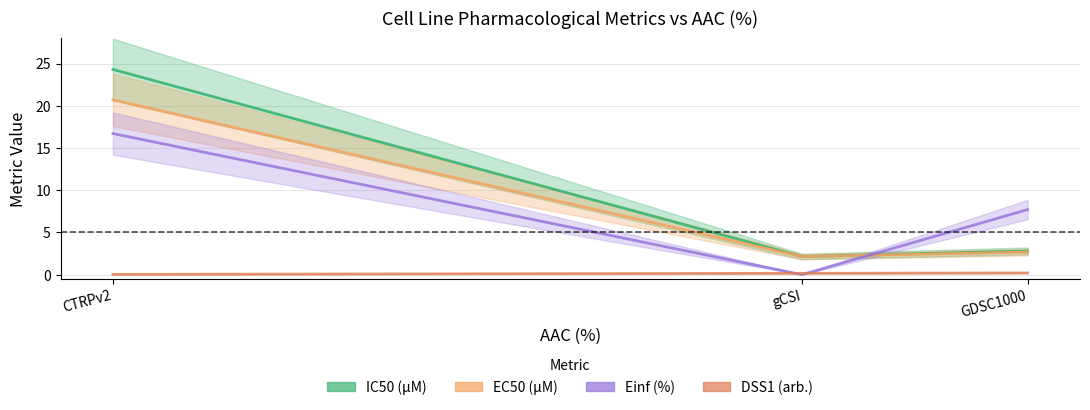

Which category has the lowest value in the IC50 (µM) series?

gCSI